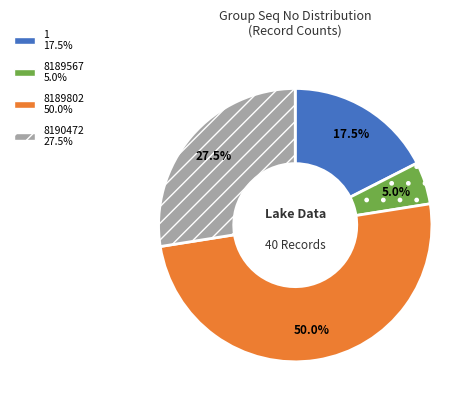

To the nearest percent, what is the average slice percentage?

25%